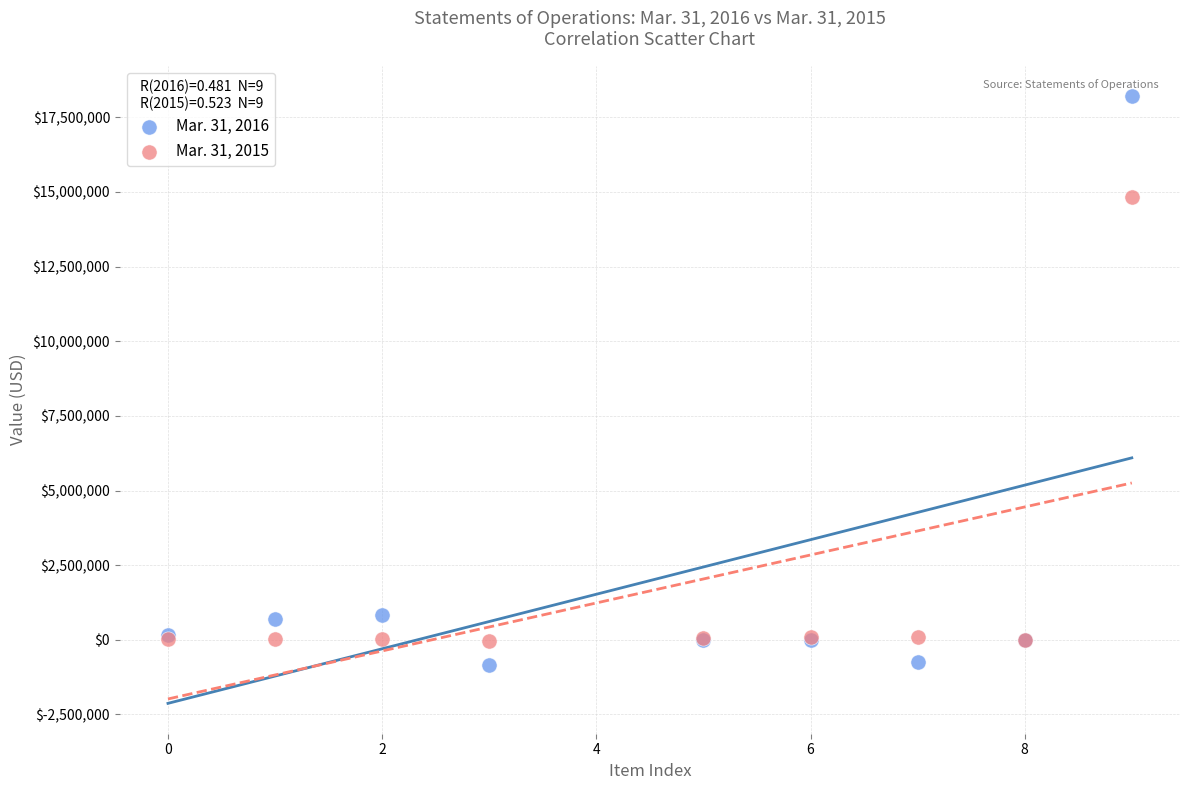

Across all series, what Y value is closest to 8687803?

14824324.0